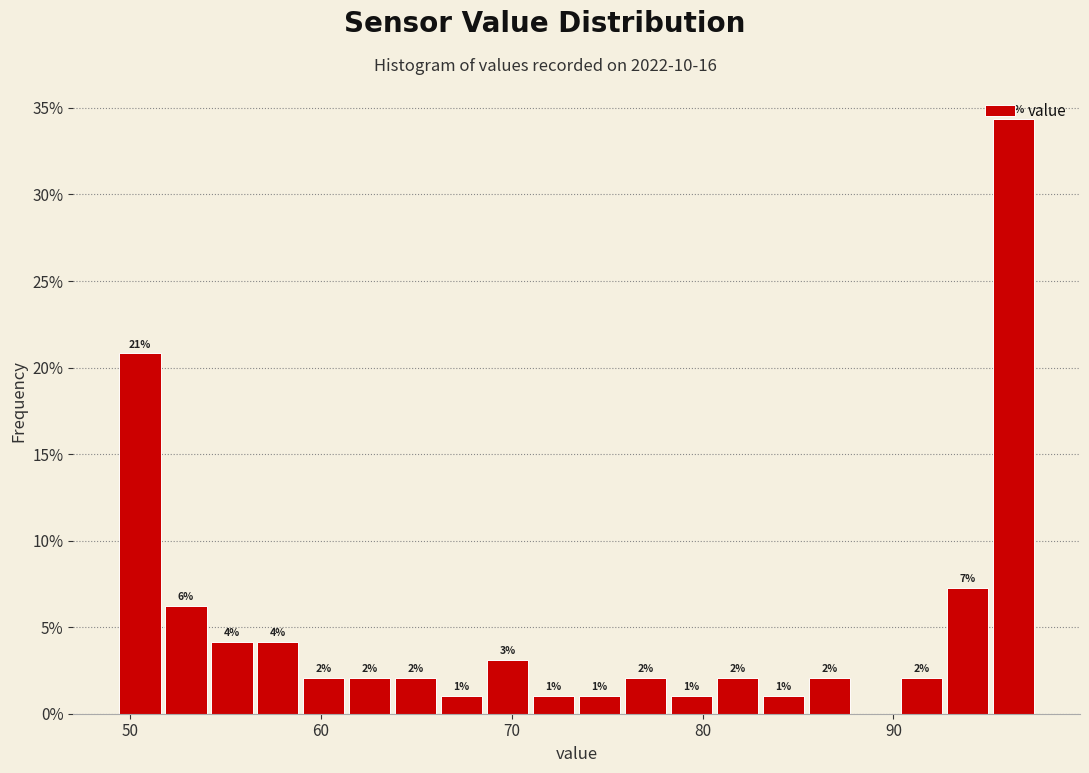

Read against the x-axis, roughly where is the centre of the tallest bar?

96